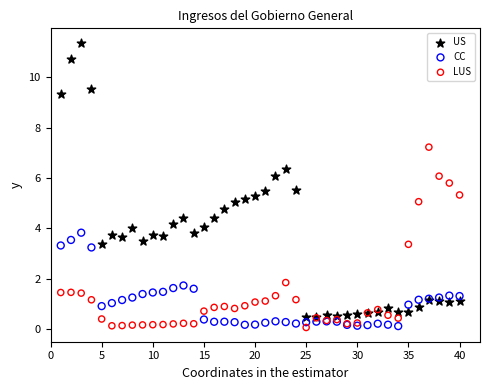

What is the X range (max minus min) for the scatter plot?

39.0